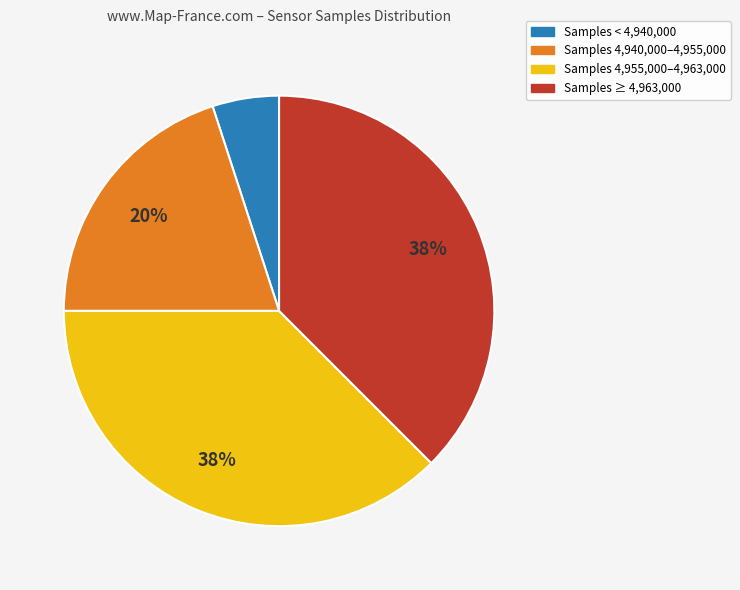

Does any single category account for the majority?

No